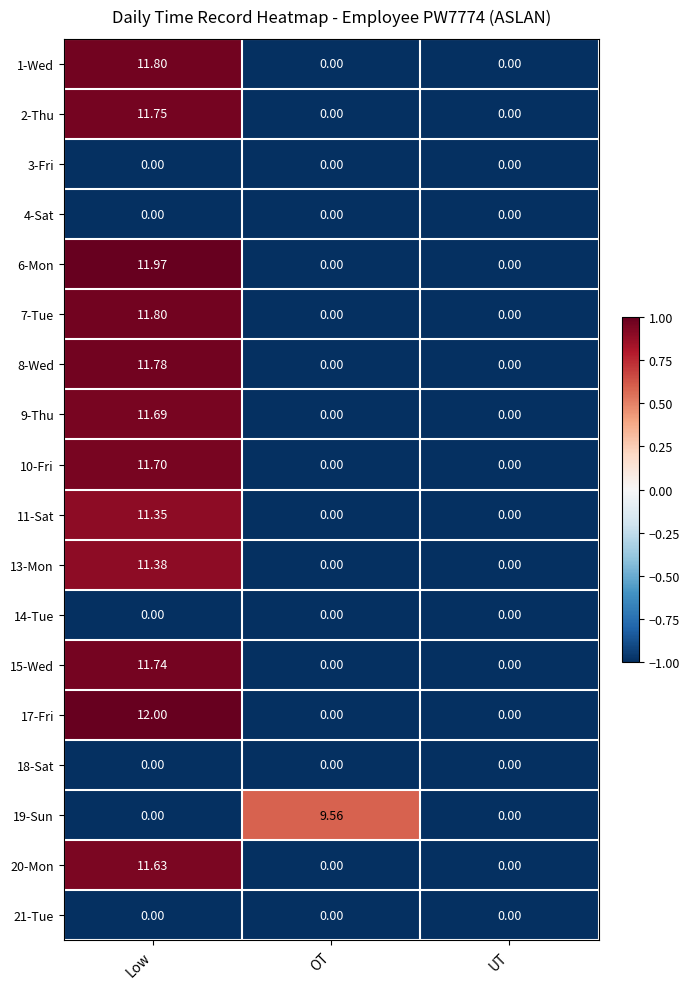

At which category is the sum across all series the highest?

Low